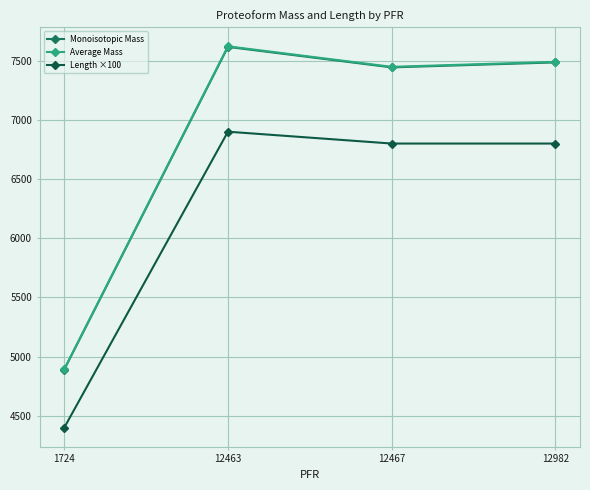

What is the difference between the Average Mass values at 12463 and 1724?

2727.4